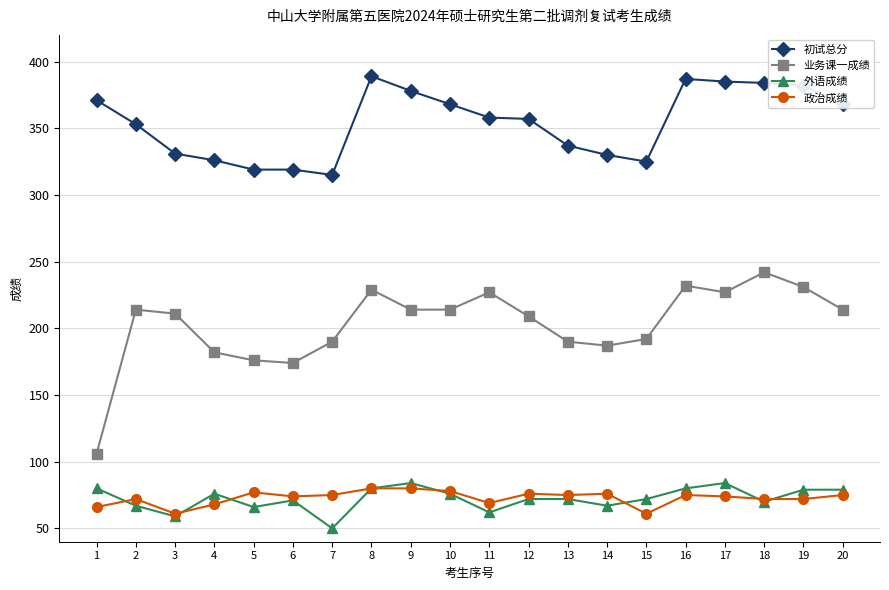

In 业务课一成绩, how many points are higher than both neighbors (excluding endpoints)?

5